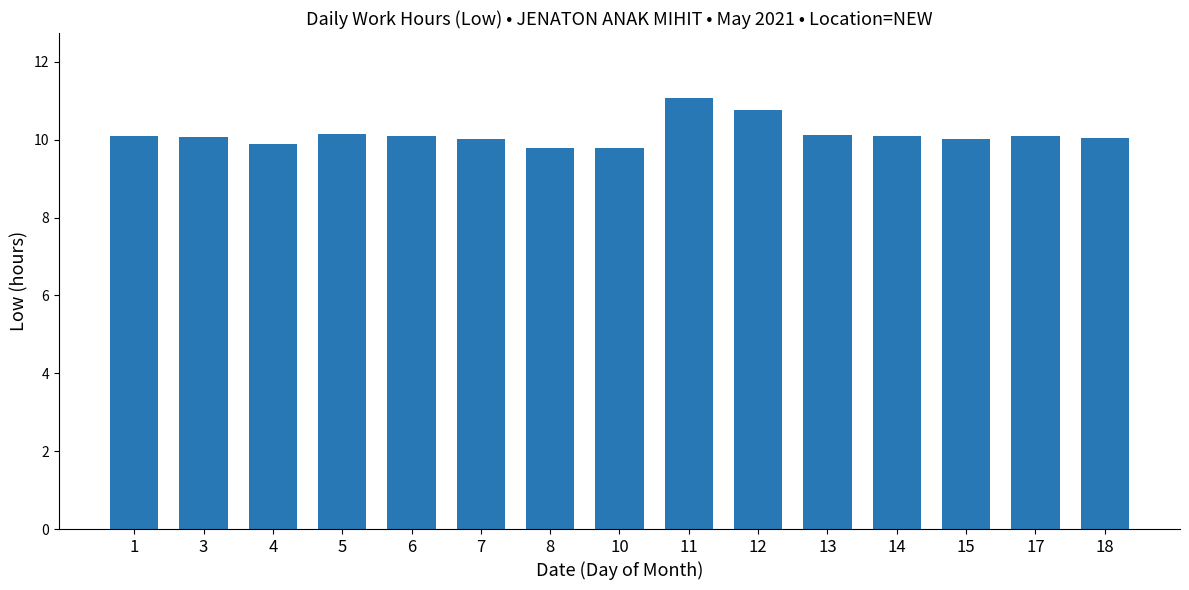

What is the smallest value displayed?

9.8